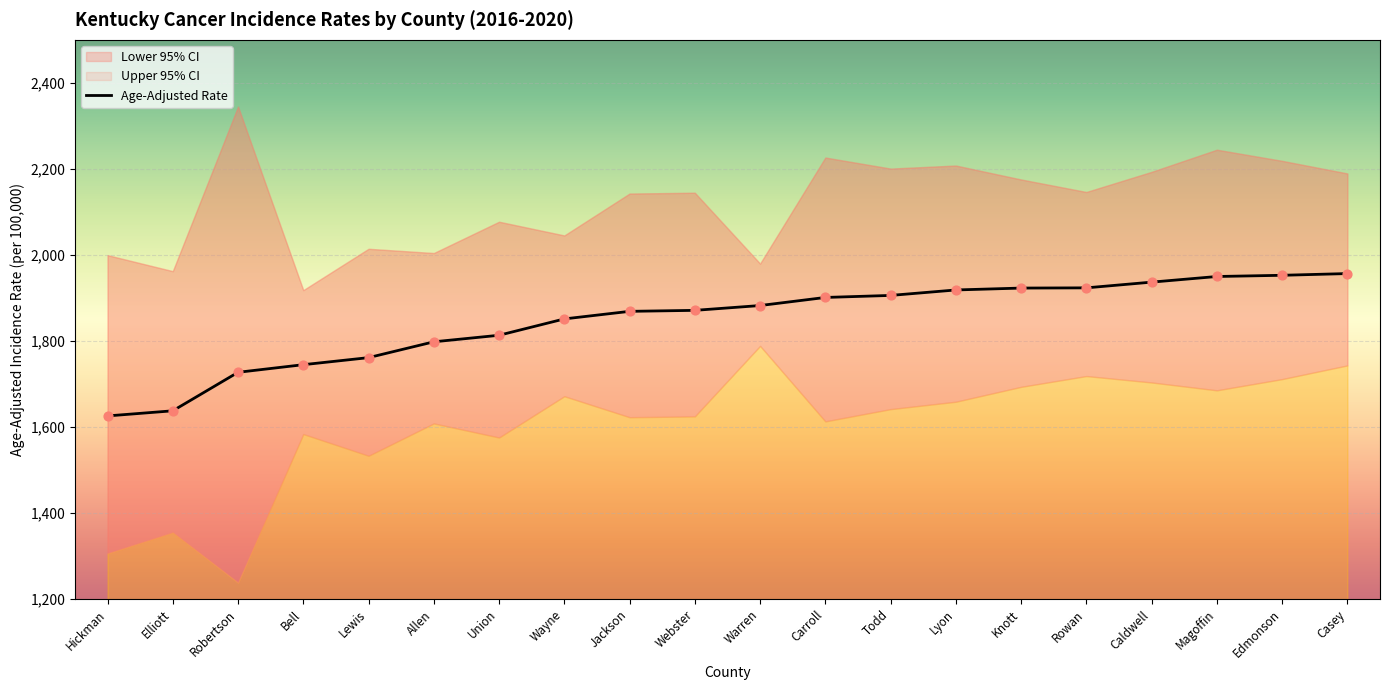

At how many categories does at least one series exceed 2075?

13